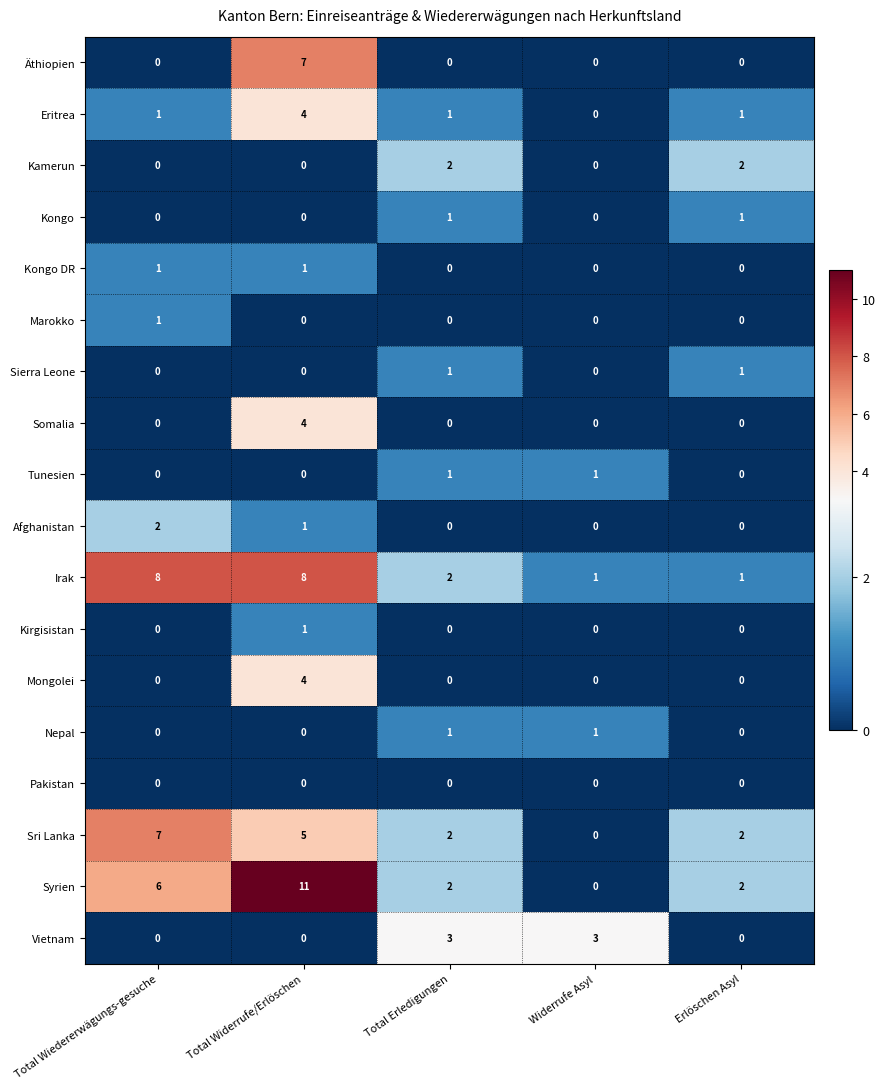

What is the spread (max minus min) of values at Total Widerrufe/Erlöschen?

11